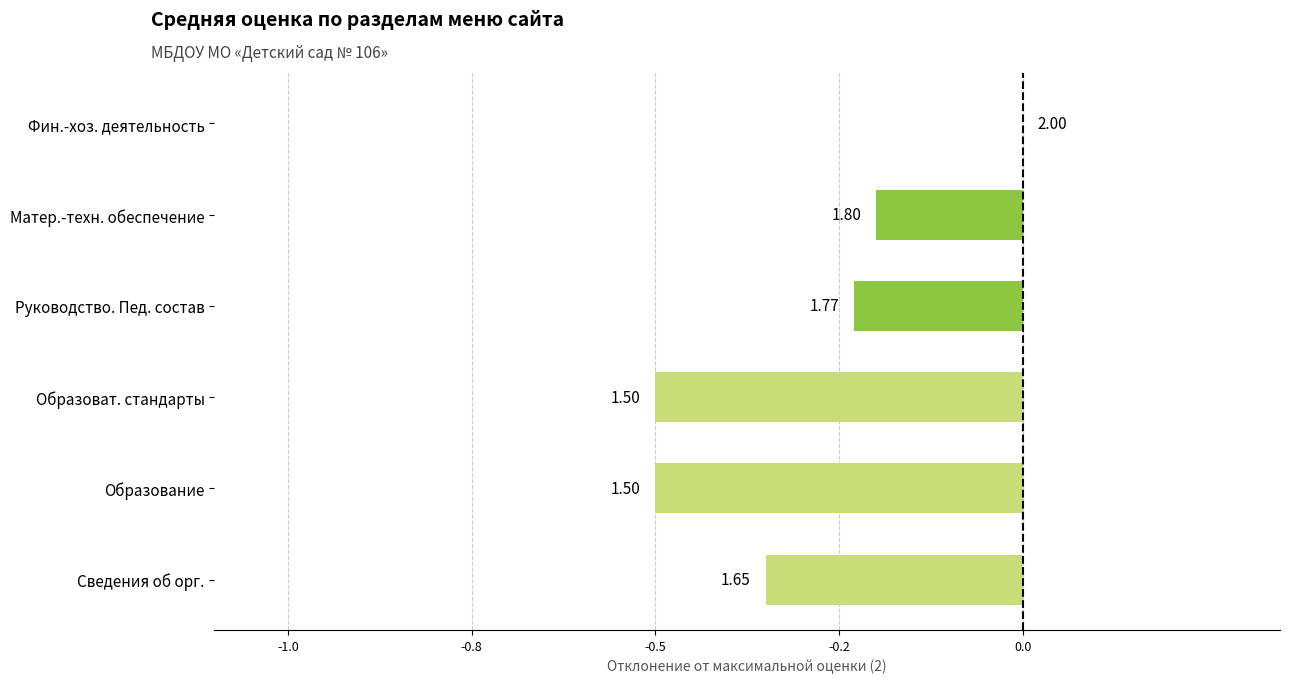

What is the minimum value shown in the chart?

-0.5